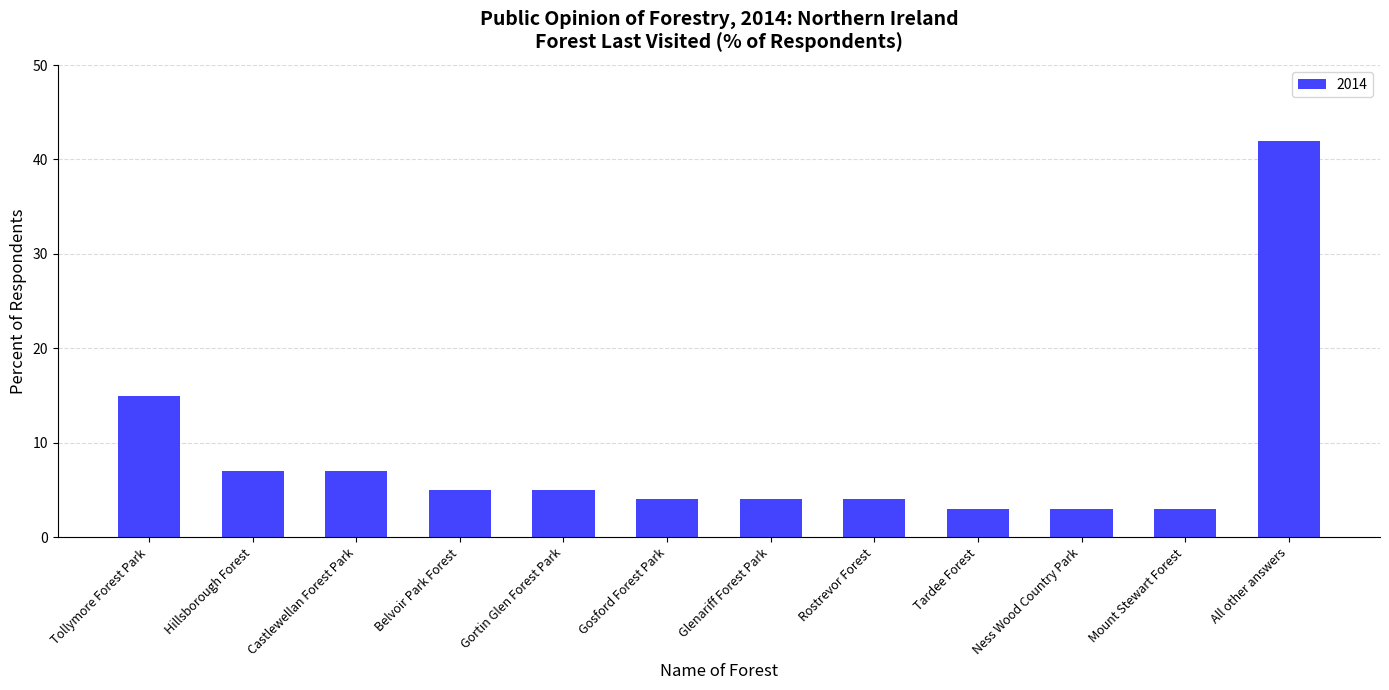

What is the maximum value shown in the chart?

42